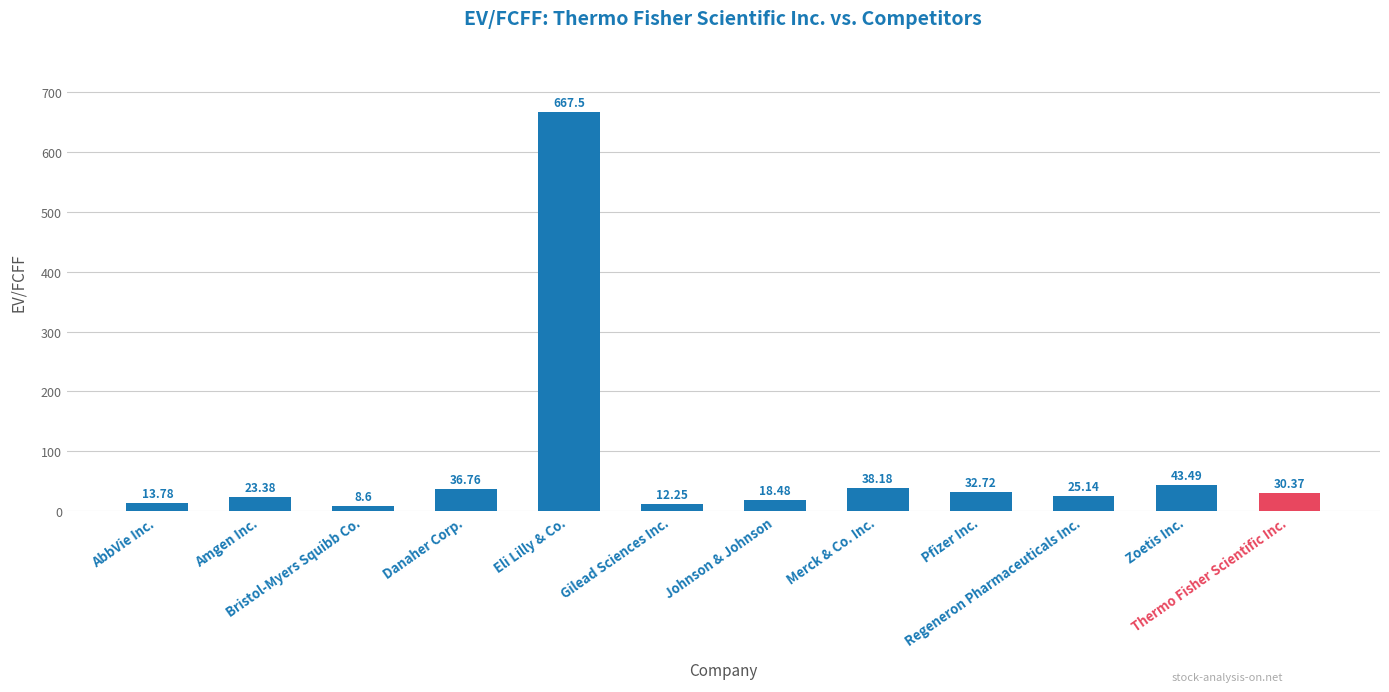

What is the label of the 11th bar from the left?

Zoetis Inc.